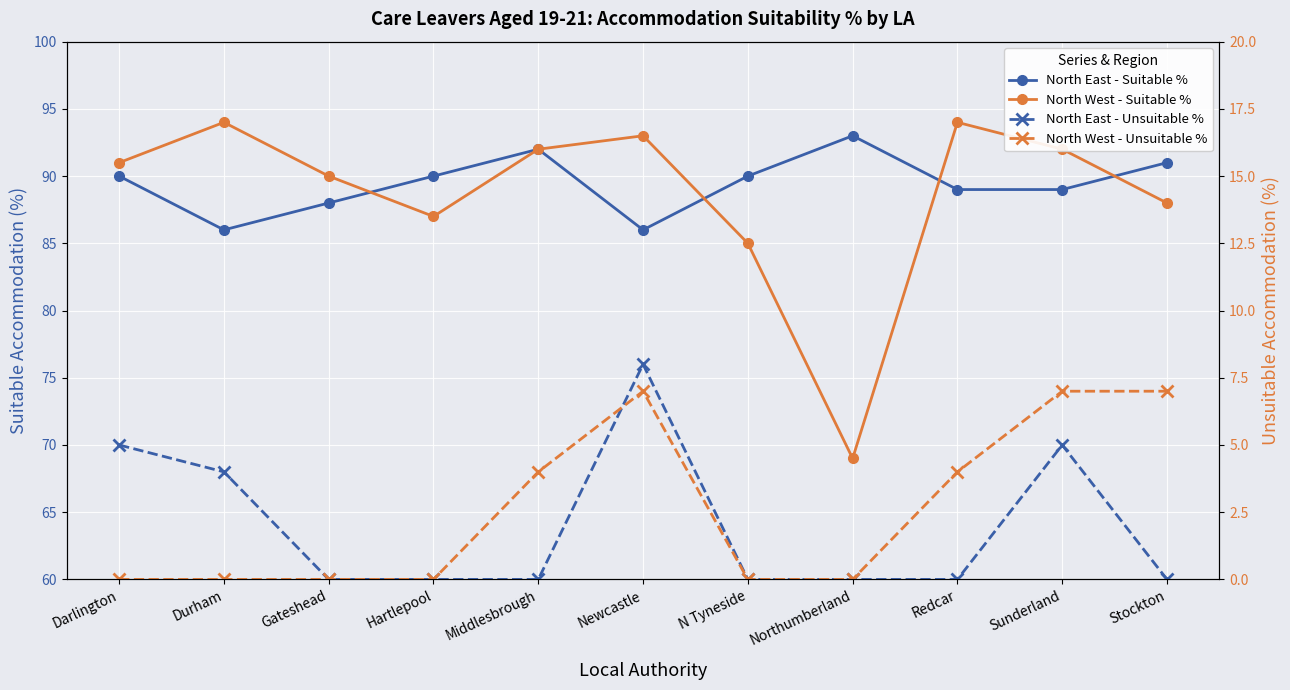

What is the difference between the maximum and minimum values in the North West - Unsuitable % series?

7